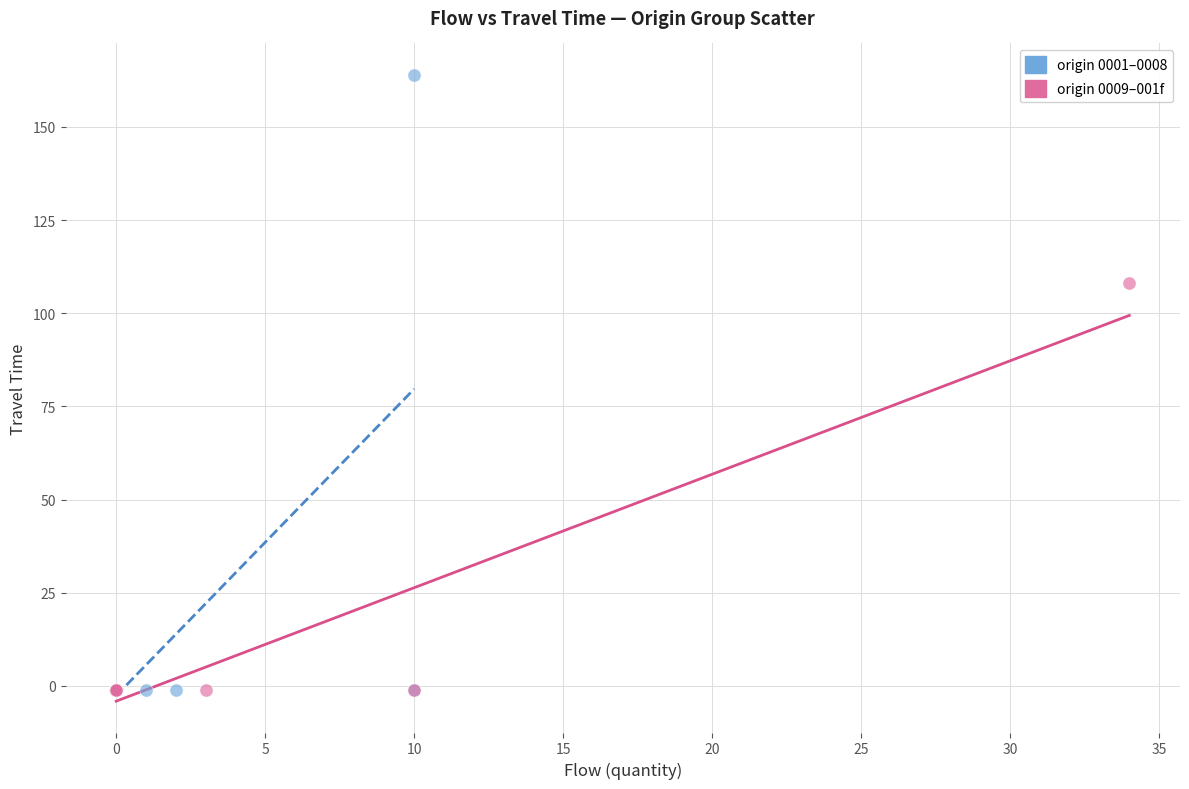

Which series contains the highest Y value?

origin 0001–0008